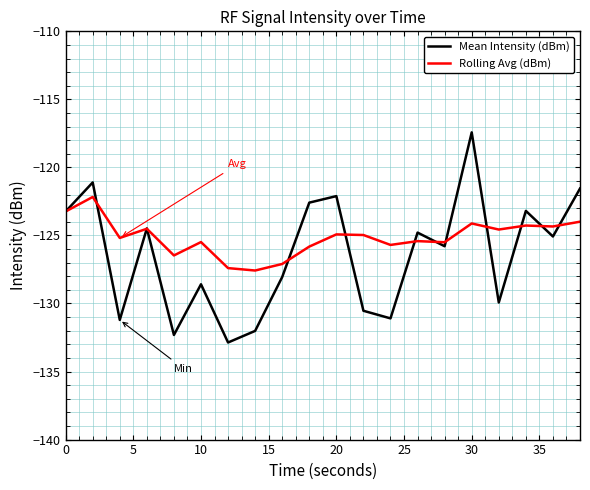

Rank the series by their average value, from lowest to highest.

Mean Intensity (dBm), Rolling Avg (dBm)